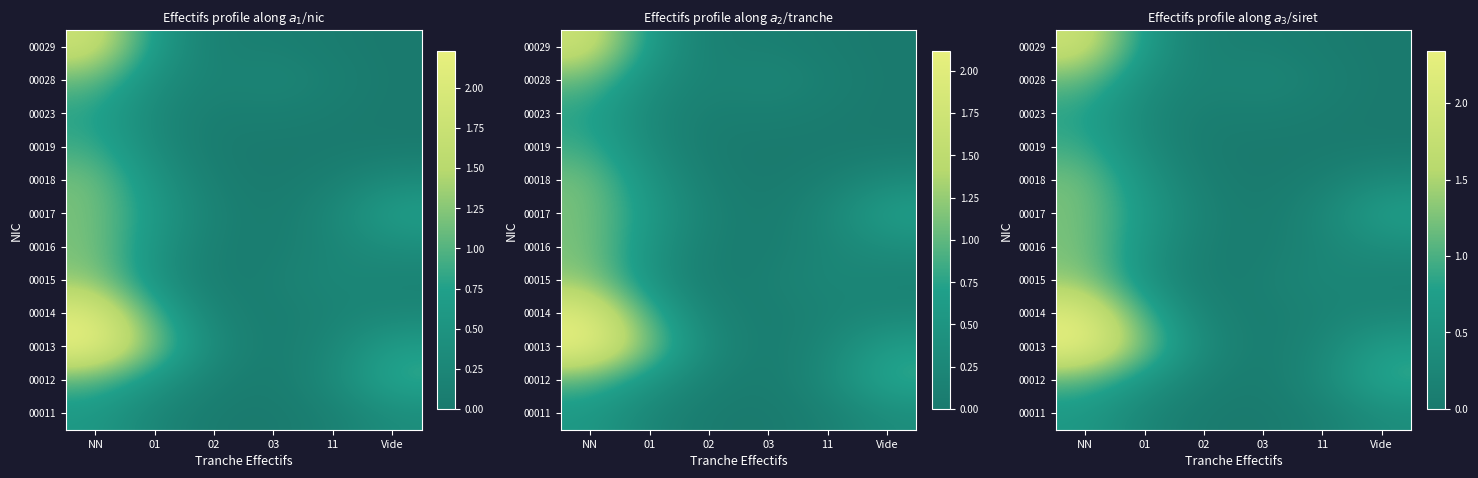

Which category has the highest value in the 00019 series?

NN